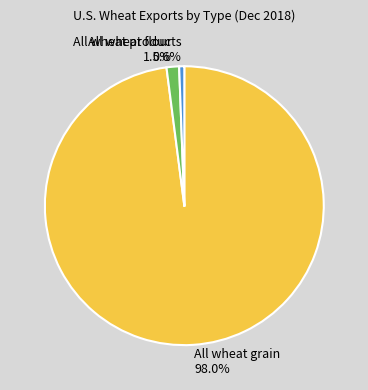

Rank the categories by value from lowest to highest.

All wheat products, All wheat flour, All wheat grain